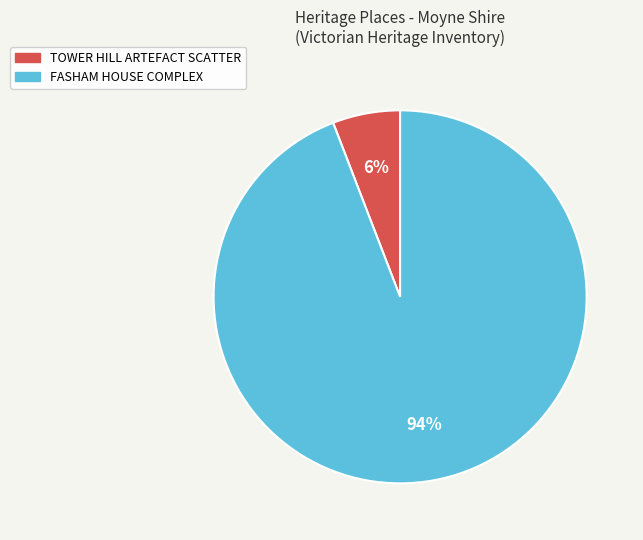

To the nearest percent, what percentage of the pie is FASHAM HOUSE COMPLEX?

94%